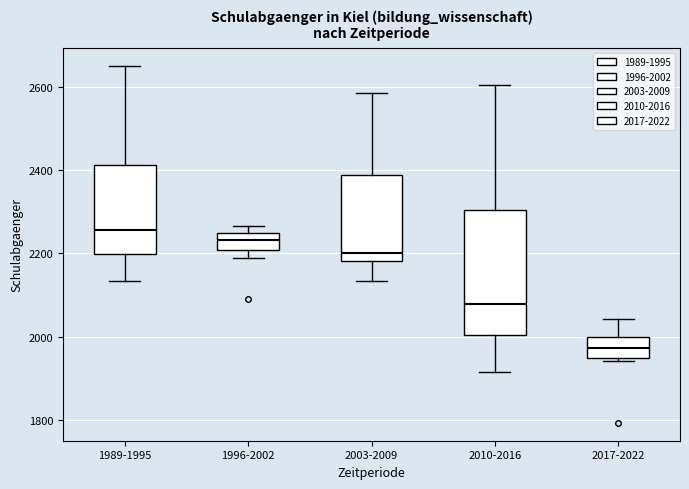

Which box has the lowest median line?

2017-2022